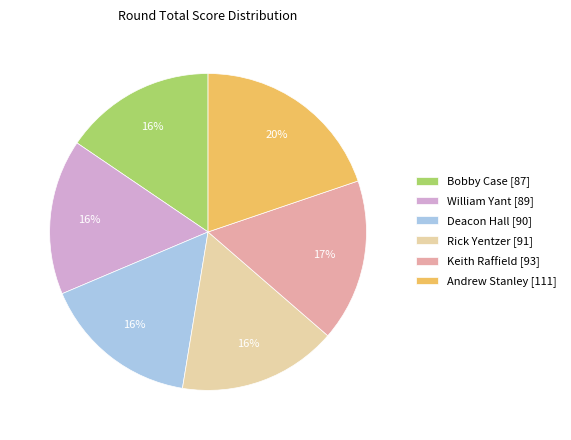

Does any single category account for the majority?

No